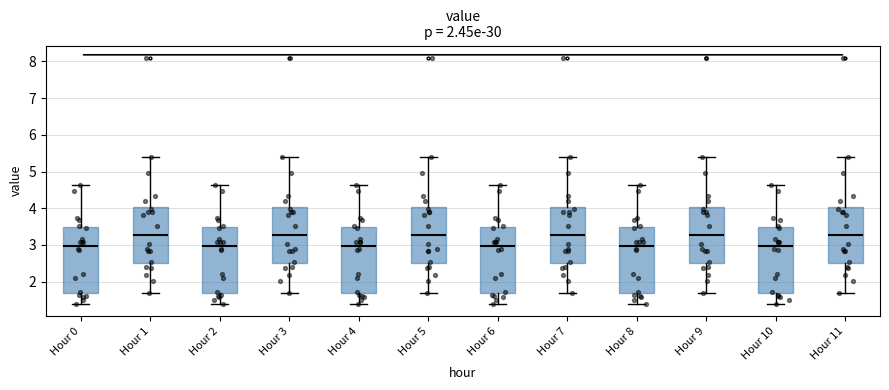

Reading left to right, transcribe this box plot: for each box, give where its median line is, the range the box spans, and where its two whiskers end, as read against the y-axis. The values are not printed on the chart, so give them approximately, as read against the axis.

Hour 0: median 3.0, box 1.7 to 3.5, whiskers 1.4 to 4.6
Hour 1: median 3.3, box 2.5 to 4.0, whiskers 1.7 to 5.4
Hour 2: median 3.0, box 1.7 to 3.5, whiskers 1.4 to 4.6
Hour 3: median 3.3, box 2.5 to 4.0, whiskers 1.7 to 5.4
Hour 4: median 3.0, box 1.7 to 3.5, whiskers 1.4 to 4.6
Hour 5: median 3.3, box 2.5 to 4.0, whiskers 1.7 to 5.4
Hour 6: median 3.0, box 1.7 to 3.5, whiskers 1.4 to 4.6
Hour 7: median 3.3, box 2.5 to 4.0, whiskers 1.7 to 5.4
Hour 8: median 3.0, box 1.7 to 3.5, whiskers 1.4 to 4.6
Hour 9: median 3.3, box 2.5 to 4.0, whiskers 1.7 to 5.4
Hour 10: median 3.0, box 1.7 to 3.5, whiskers 1.4 to 4.6
Hour 11: median 3.3, box 2.5 to 4.0, whiskers 1.7 to 5.4